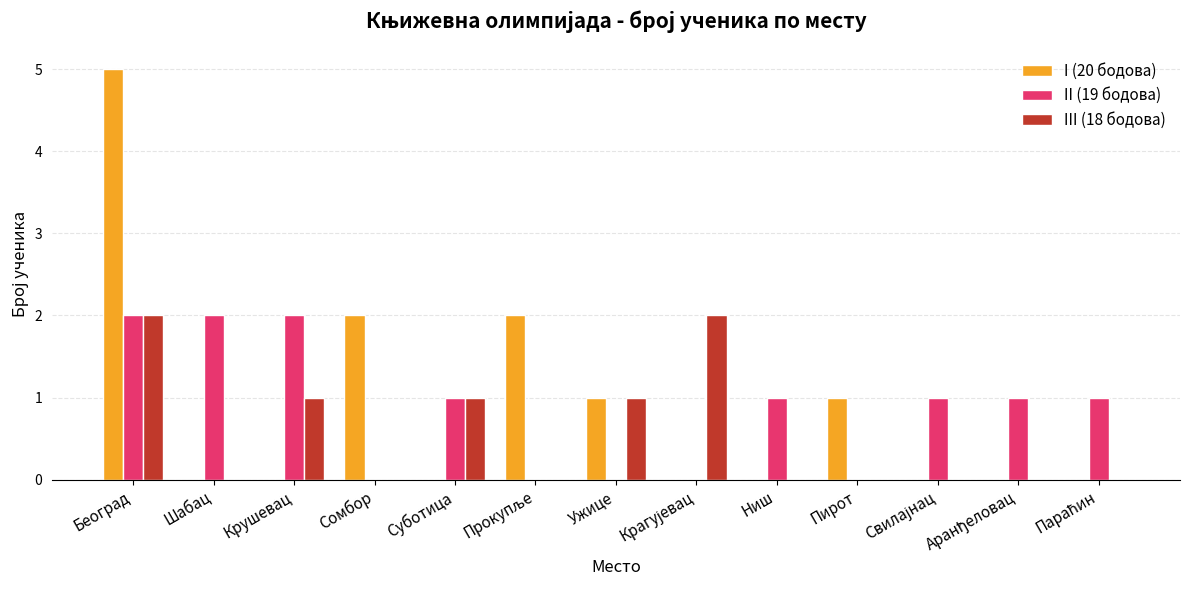

The III (18 бодова) series shows 1 at Пирот. True or false?

False